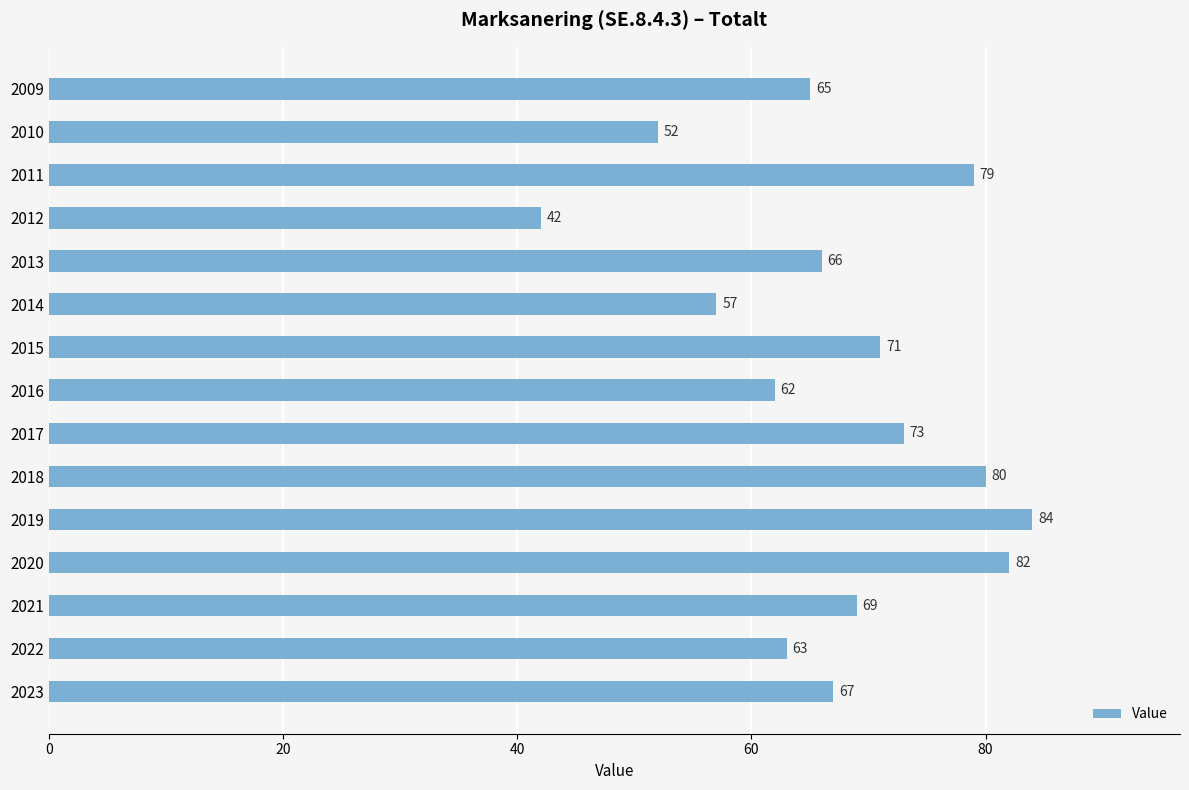

List the labels in order of value, smallest first.

2012, 2010, 2014, 2016, 2022, 2009, 2013, 2023, 2021, 2015, 2017, 2011, 2018, 2020, 2019